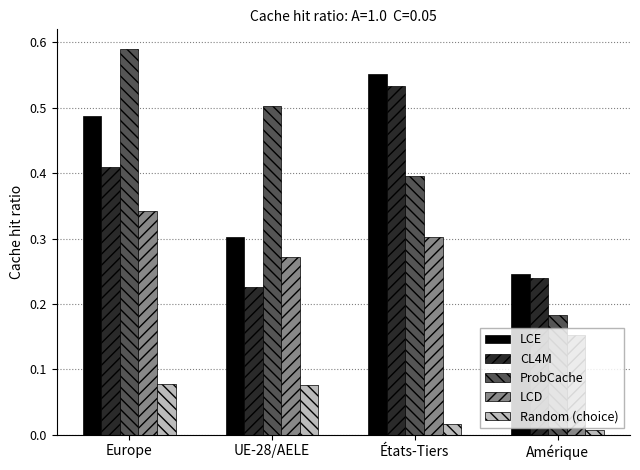

How many CL4M values are between 0 and 1?

4